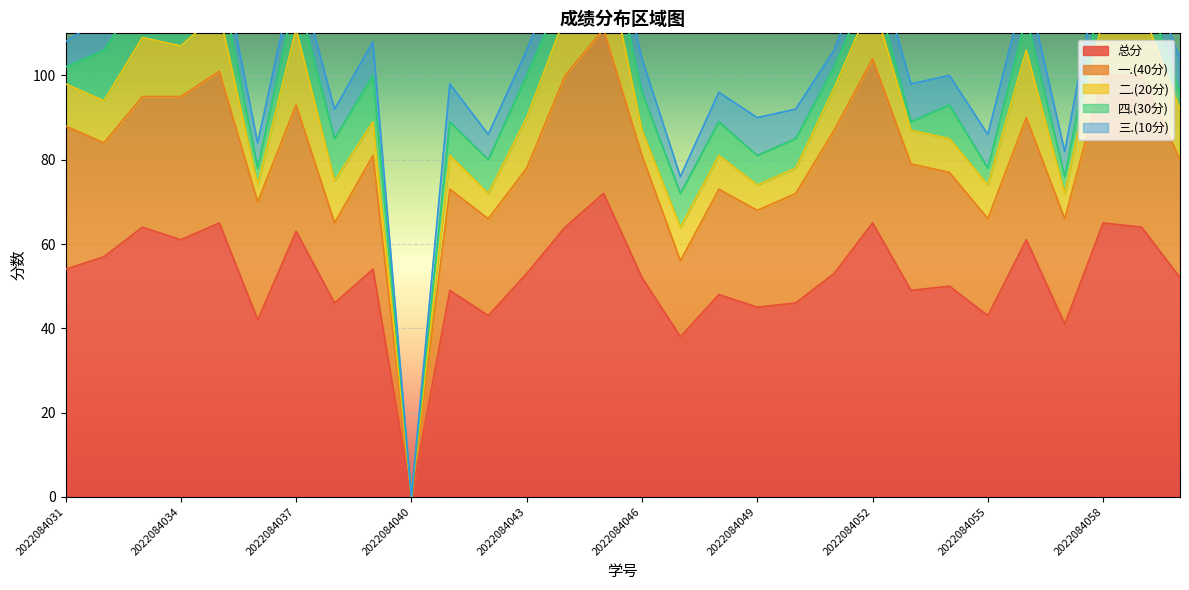

The 总分 series shows 19 at 2022084052. True or false?

False